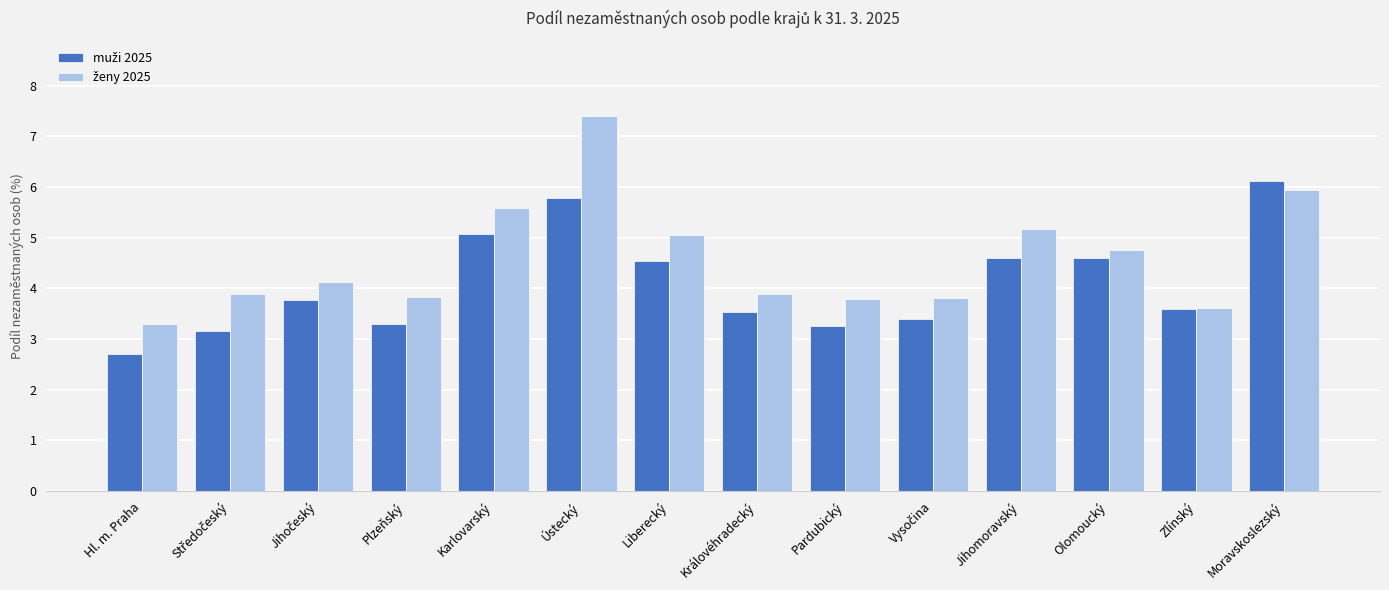

What is the total value across all series at Pardubický?

7.1